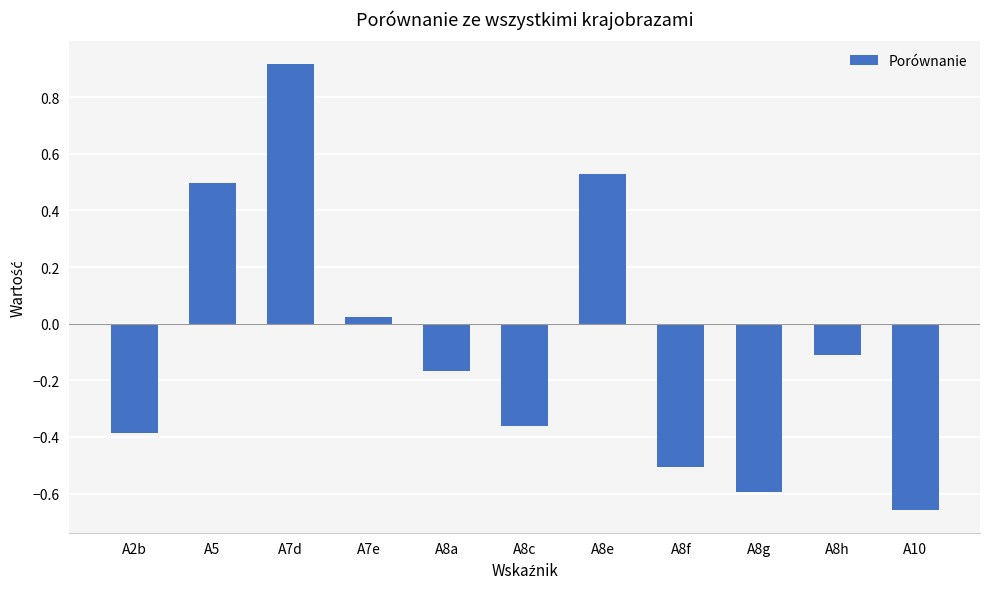

What position from the left is A8a?

5